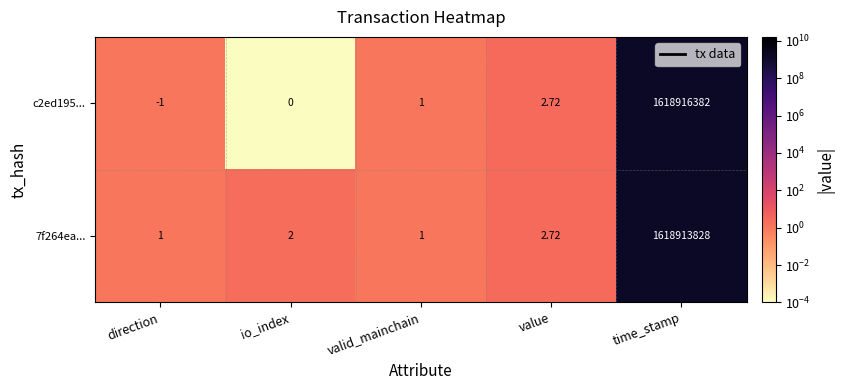

At which label does c2ed195... reach its minimum?

direction